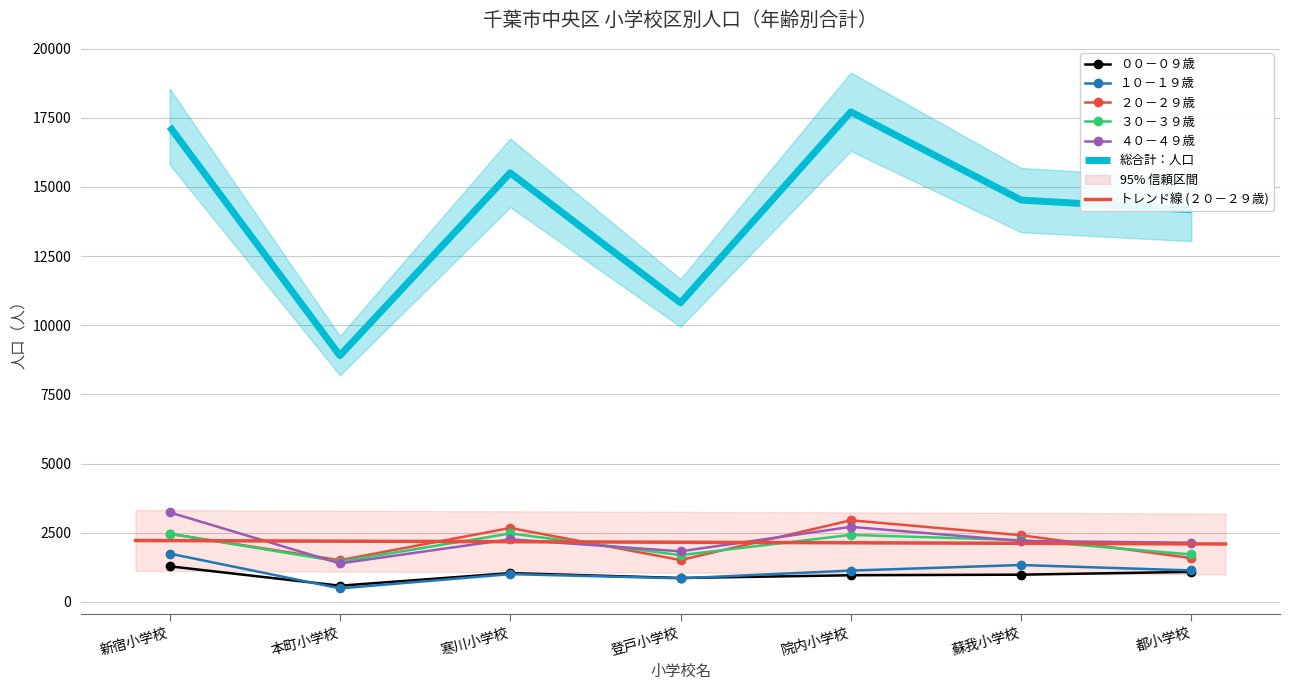

Which series has the widest spread of values?

総合計：人口